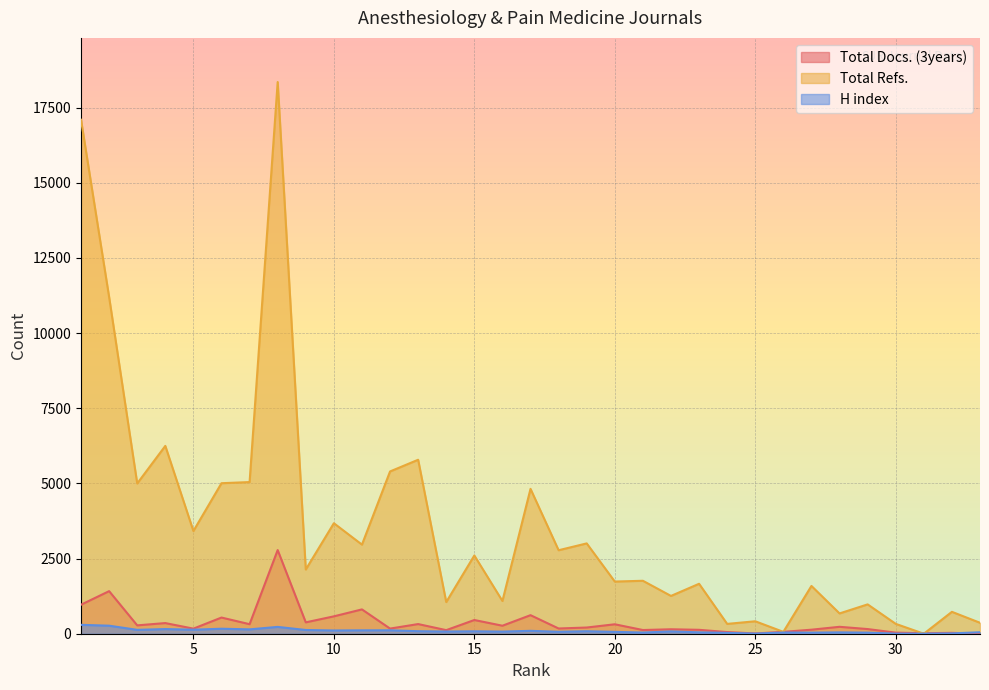

What is the value of the Total Docs. (3years) point at the 15th from the left?

456